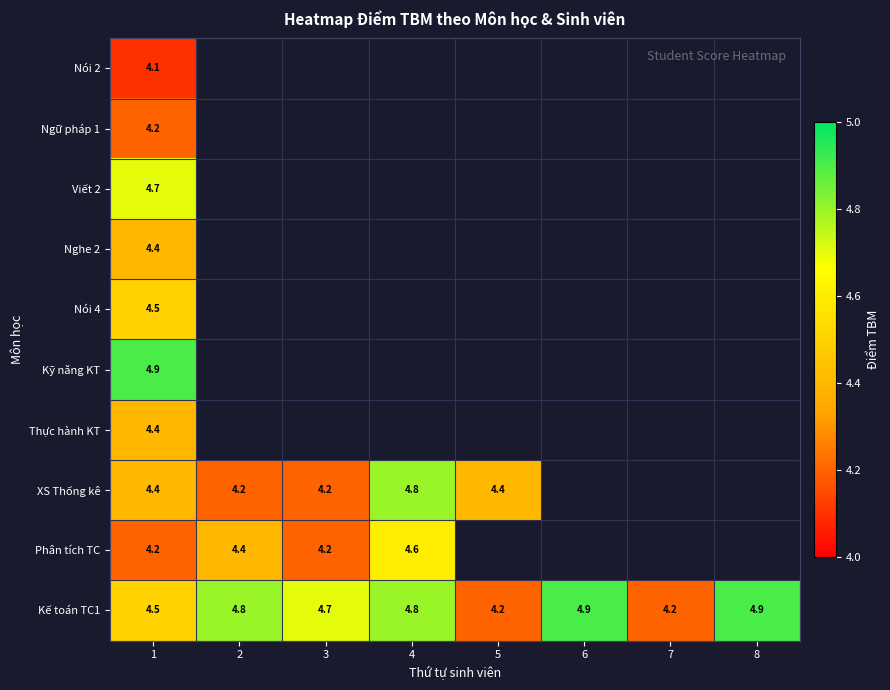

At which category does the chart reach its minimum across all series?

1